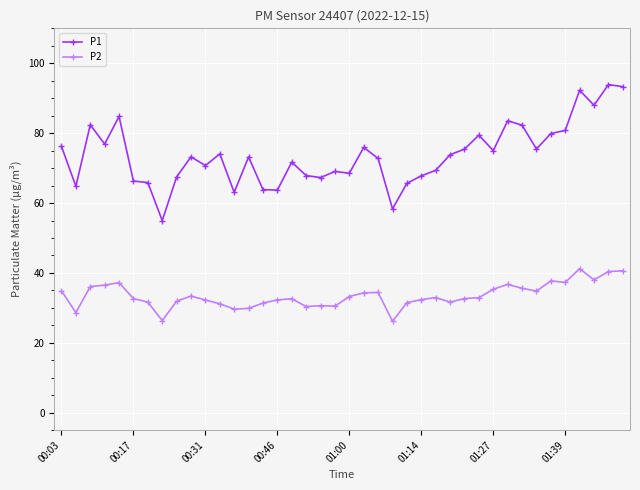

True or false: P1 and P2 cross at least once.

False